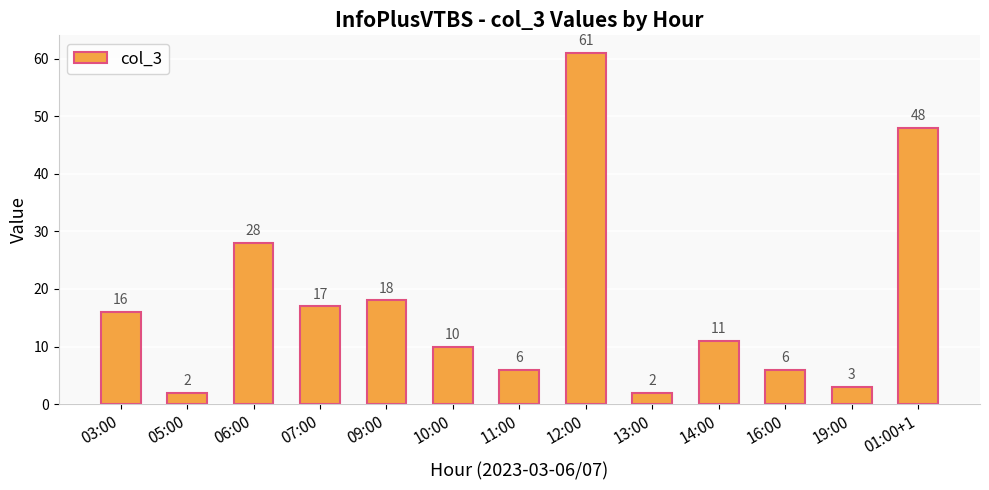

Is it true that the value at 10:00 is 10?

True